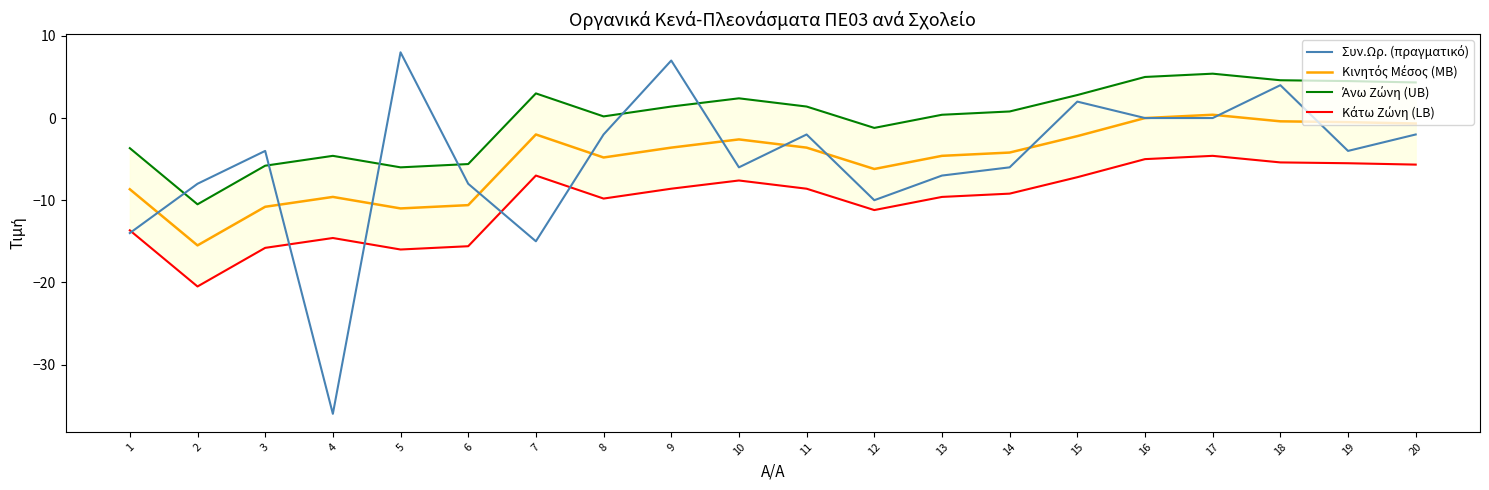

What are all the series names shown in the legend?

Συν.Ωρ. (πραγματικό), Κινητός Μέσος (MB), Άνω Ζώνη (UB), Κάτω Ζώνη (LB)